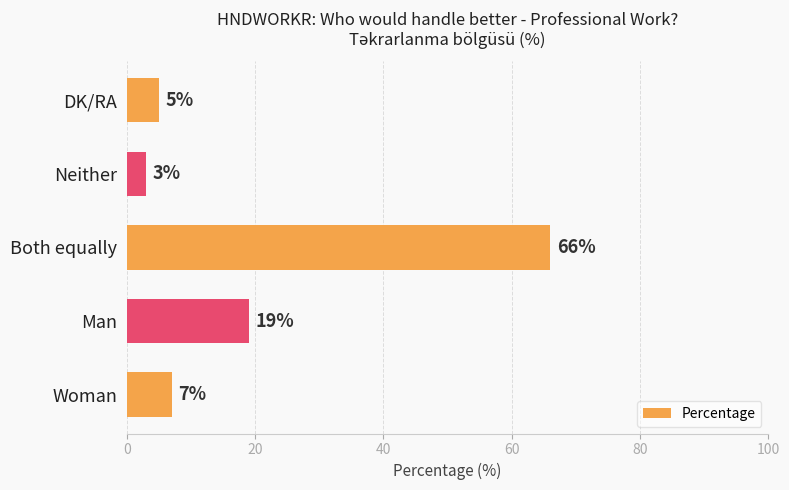

Rank the categories by value from lowest to highest.

Neither, DK/RA, Woman, Man, Both equally